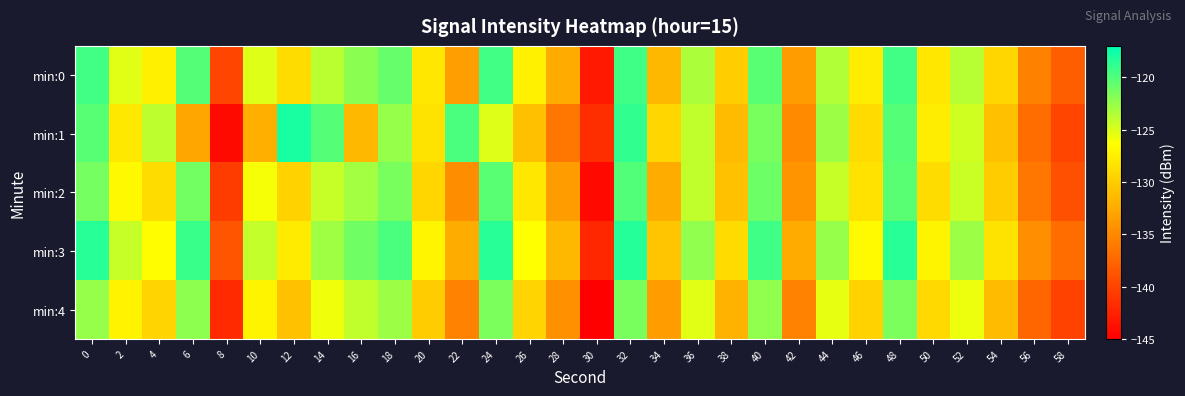

Rank the series by their maximum value, from highest to lowest.

min:1, min:3, min:0, min:2, min:4